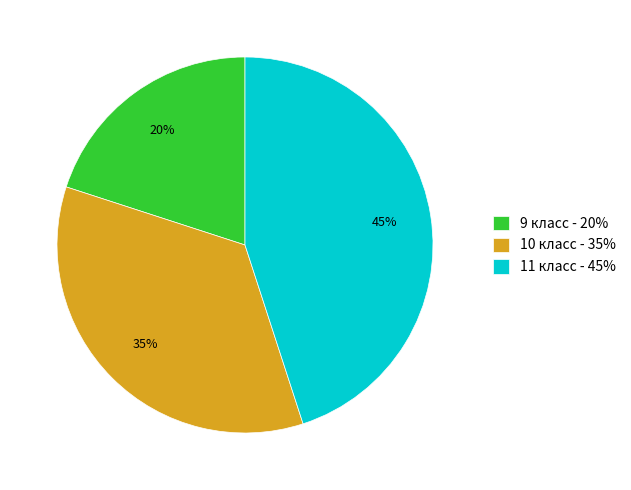

Which has a higher value, 9 or 11?

11